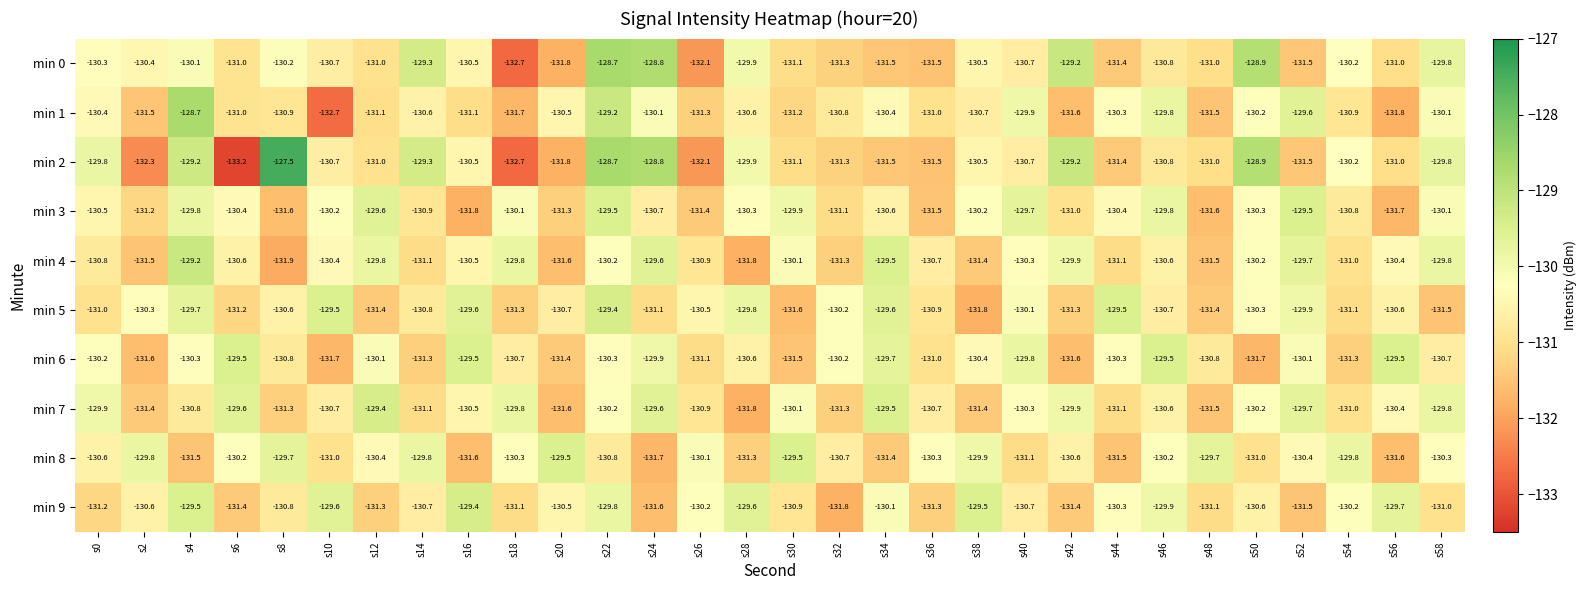

Is it true that min 4 equals -70.0 at s38?

False